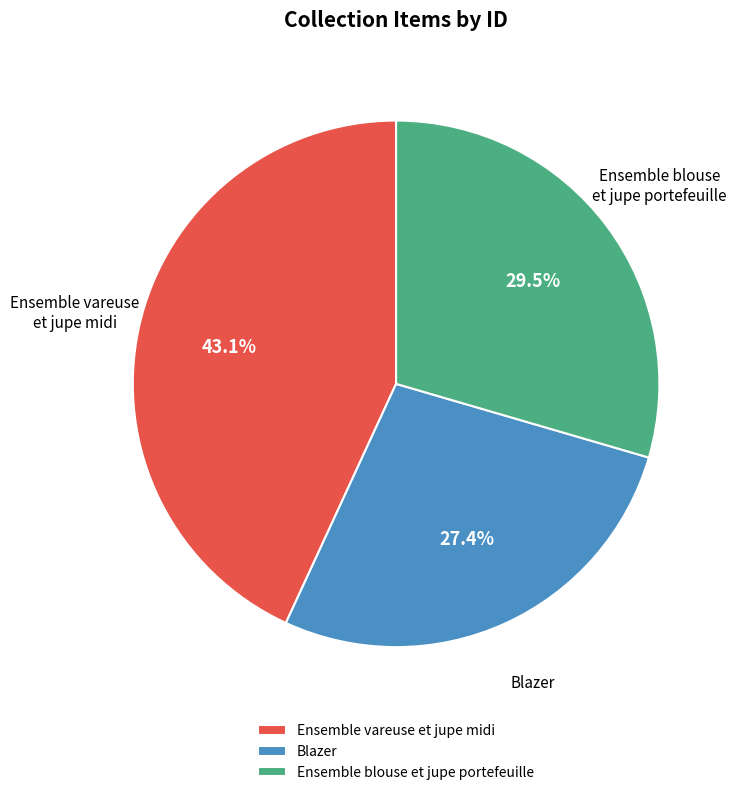

Count the number of slices in the pie.

3